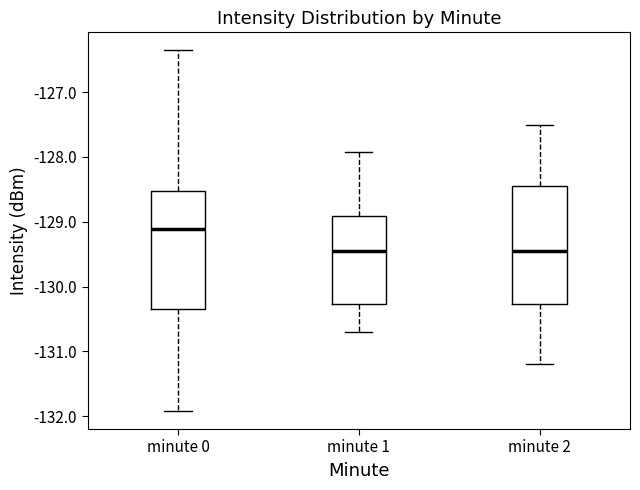

Where does the lower whisker of the box for minute 2 end on the y-axis? The values are not printed on the chart, so give them approximately, as read against the axis.

-131.2